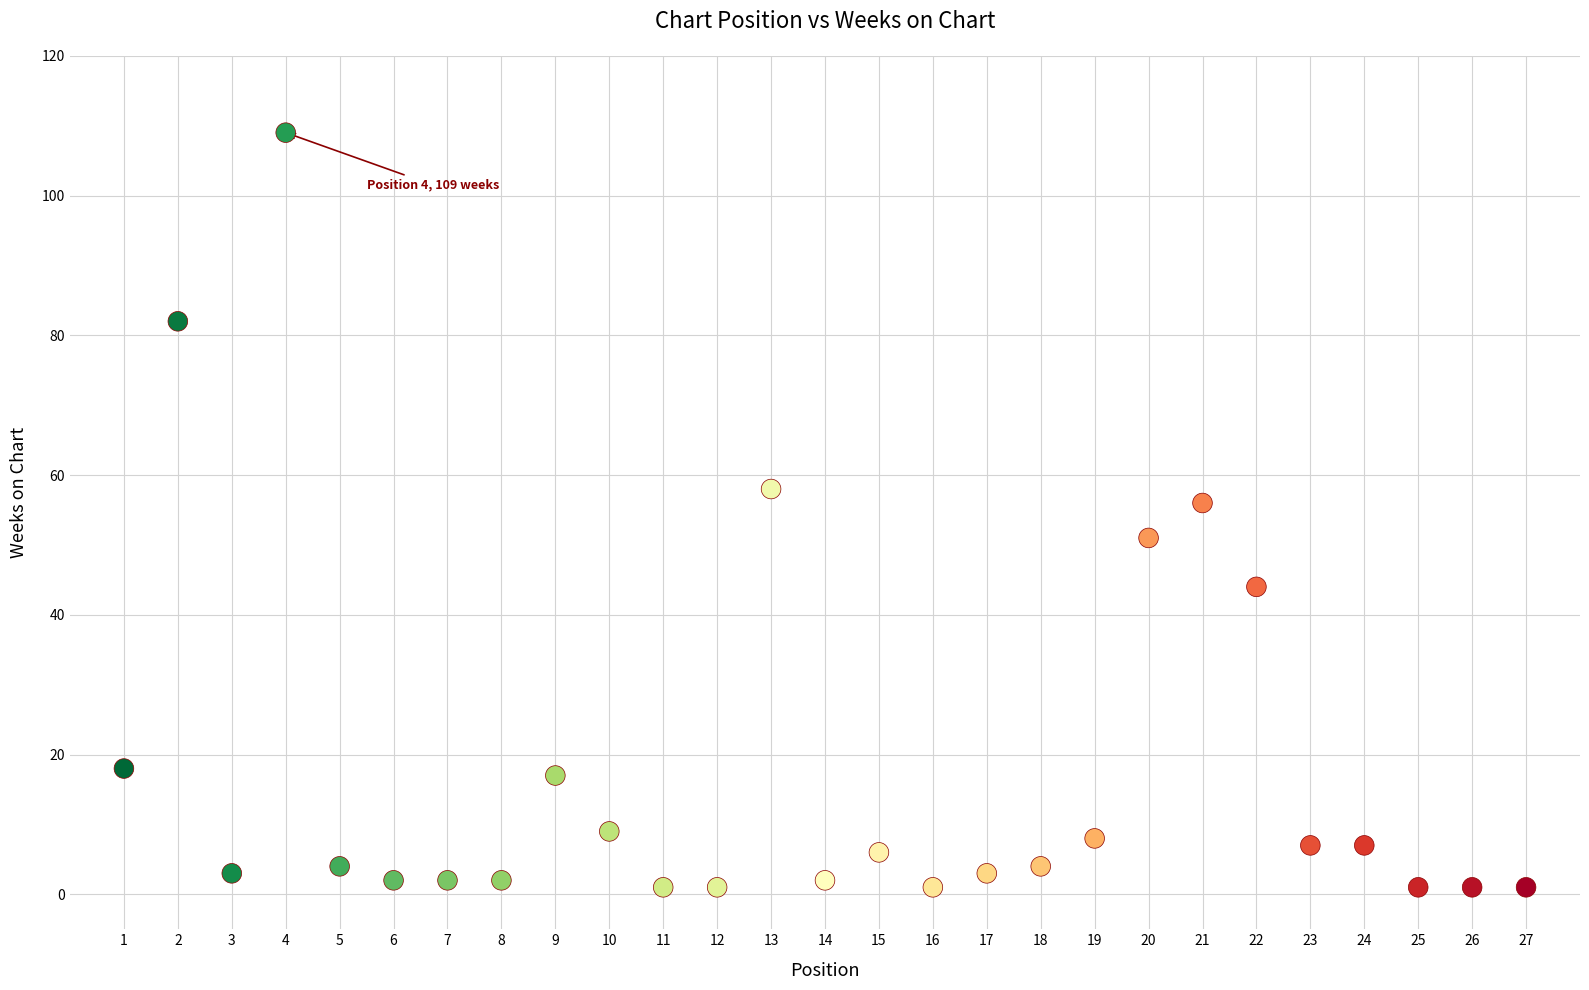

What is the range of X values (max minus min)?

26